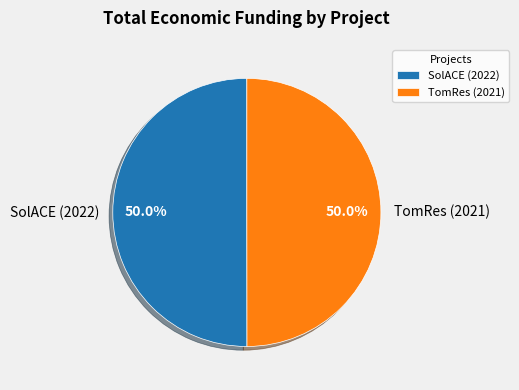

How much of the chart is everything except SolACE (2022)?

50.0%